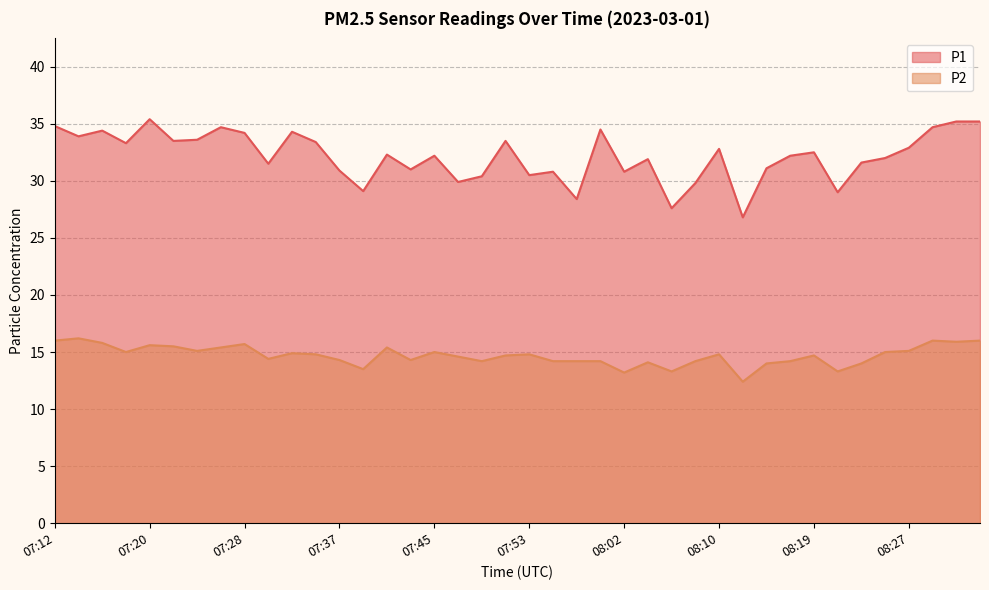

At which label does P2 reach its peak?

07:14